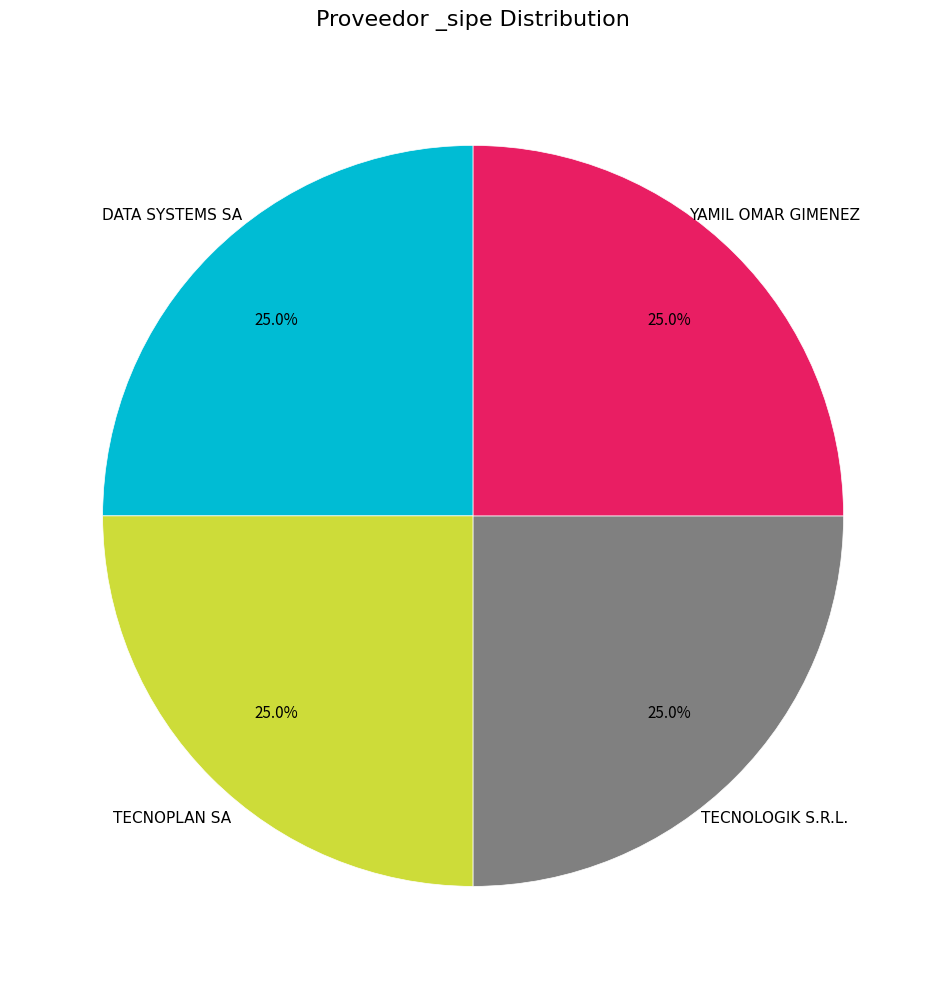

Does any single category account for the majority?

No